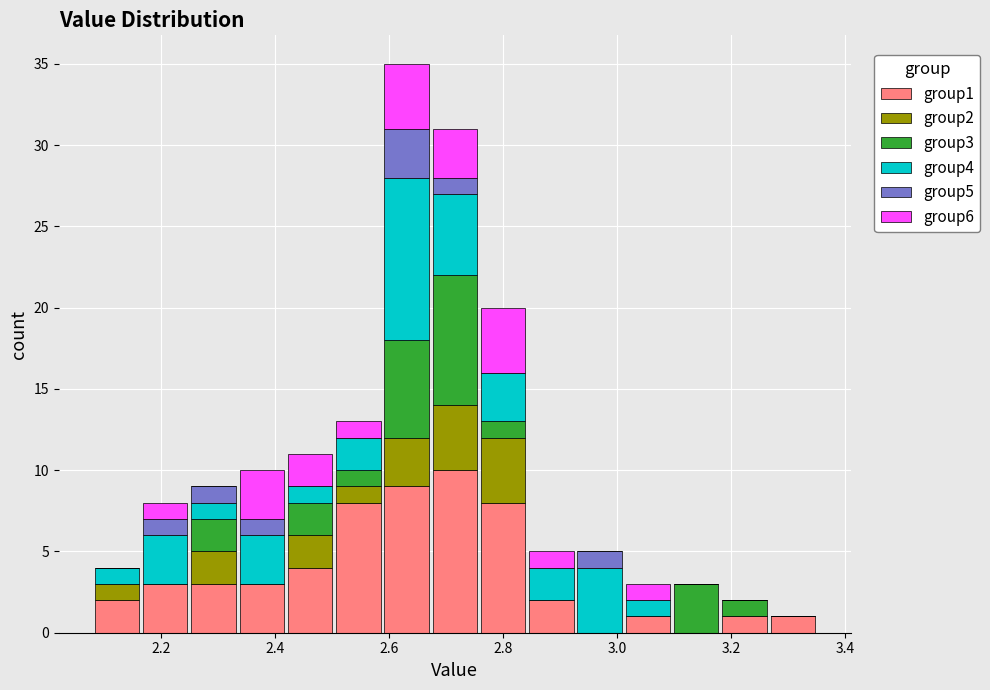

Which range on the x-axis has the tallest stacked bar (by total height)?

2.58 to 2.68